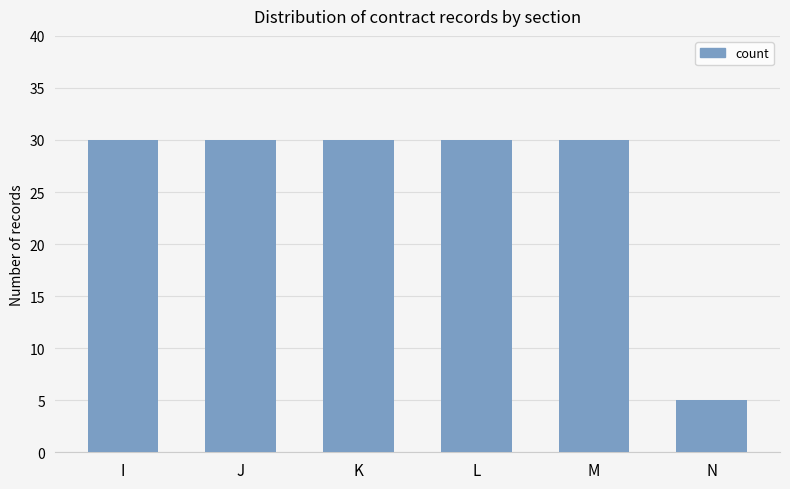

What is the value of the 6th bar from the left?

5